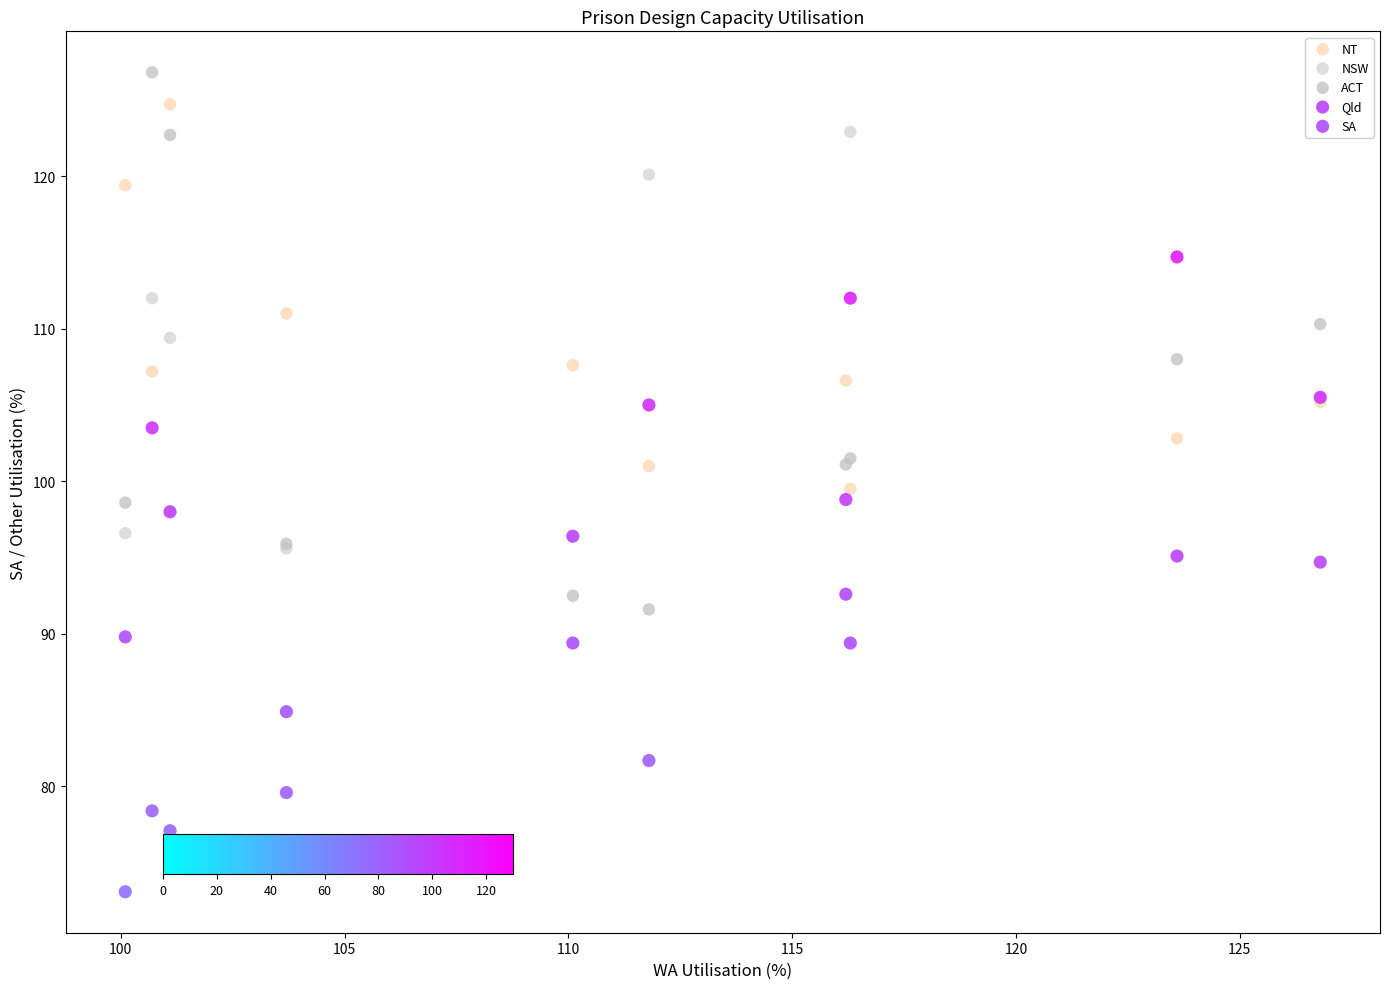

Which series has the largest Y range (max minus min)?

ACT